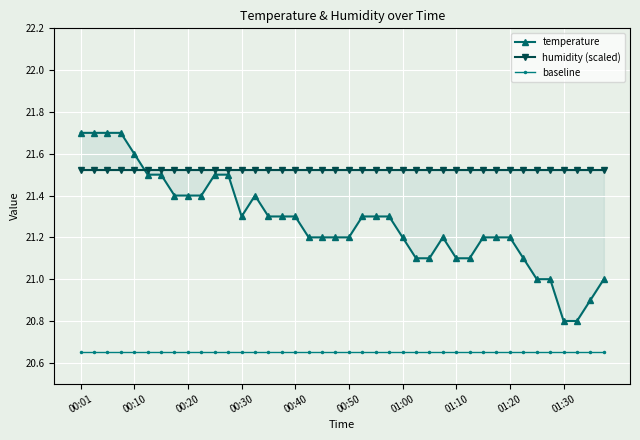

What is the minimum value for baseline?

20.6